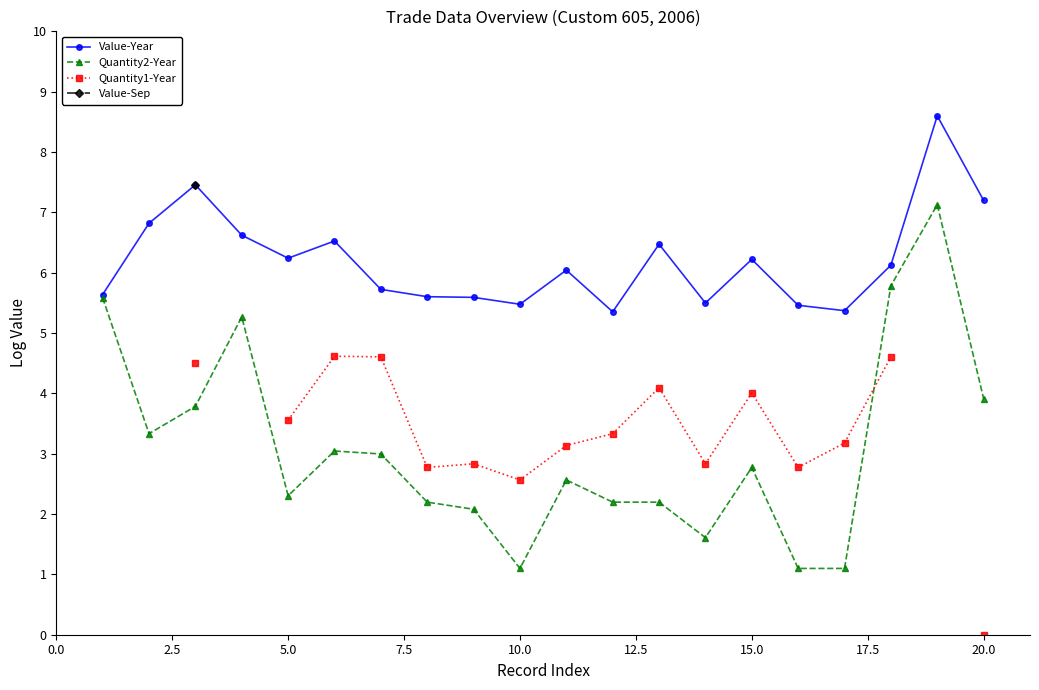

What is the average value of the Value-Year series?

6.2